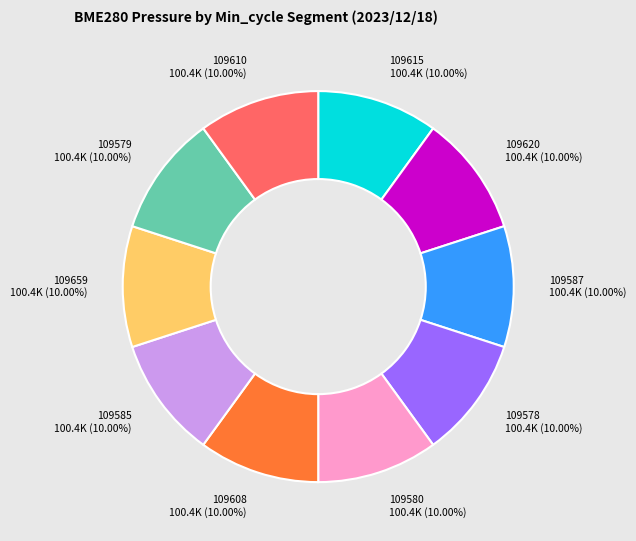

Is the sum of 109579 and 109585 greater than half?

No